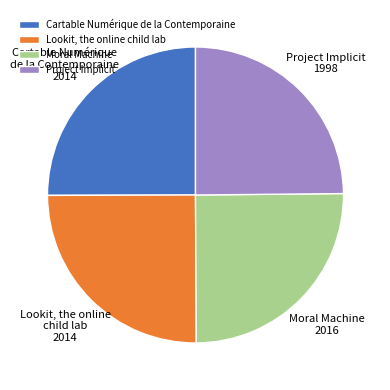

Approximately how many times larger is the value at Project Implicit compared to Cartable Numérique de la Contemporaine?

1.0